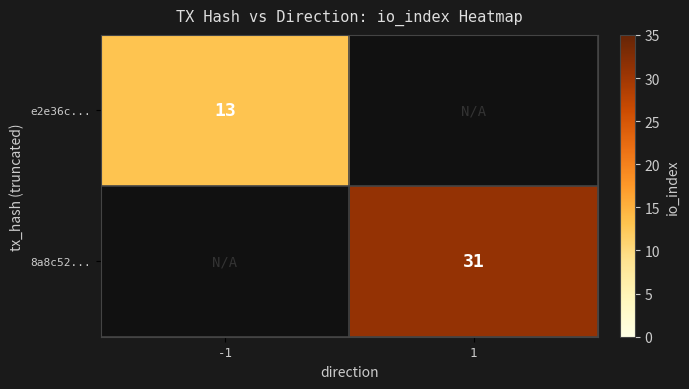

Is the value of 8a8c52... at 1 greater than the value of e2e36c... at -1?

Yes